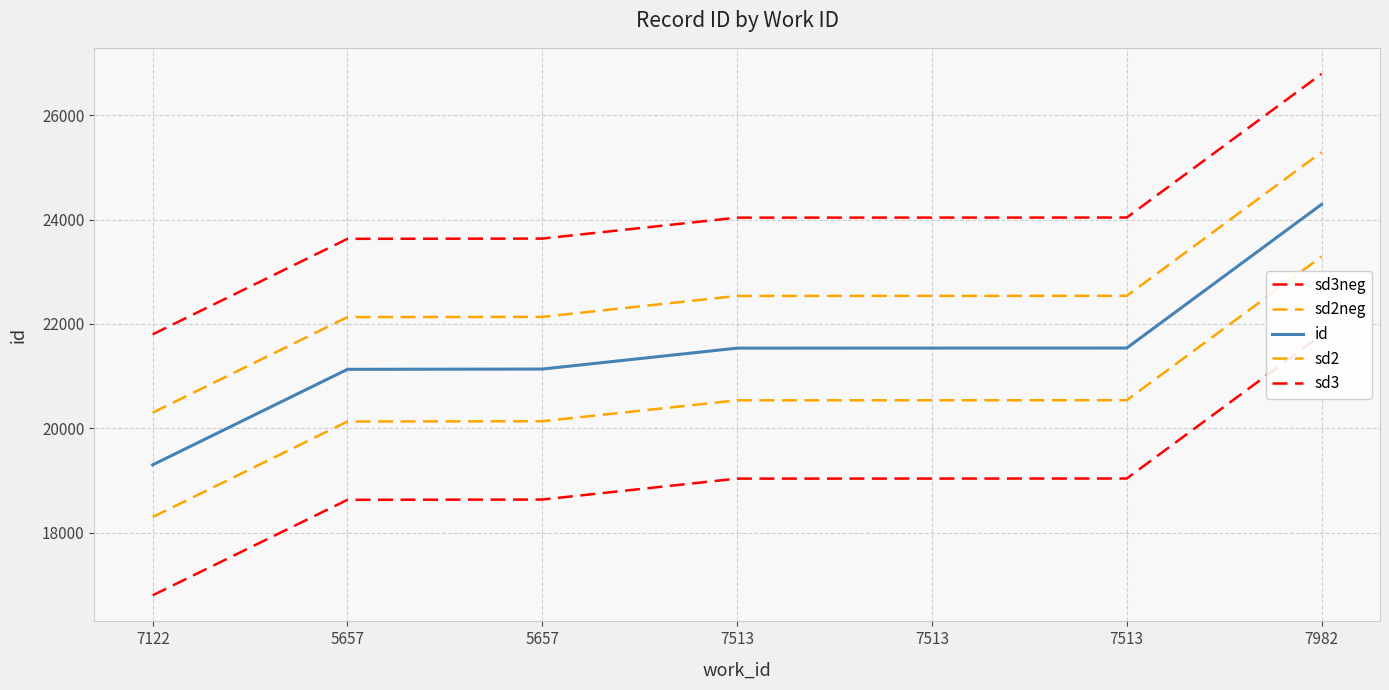

What are all the series names shown in the legend?

sd3neg, sd2neg, id, sd2, sd3